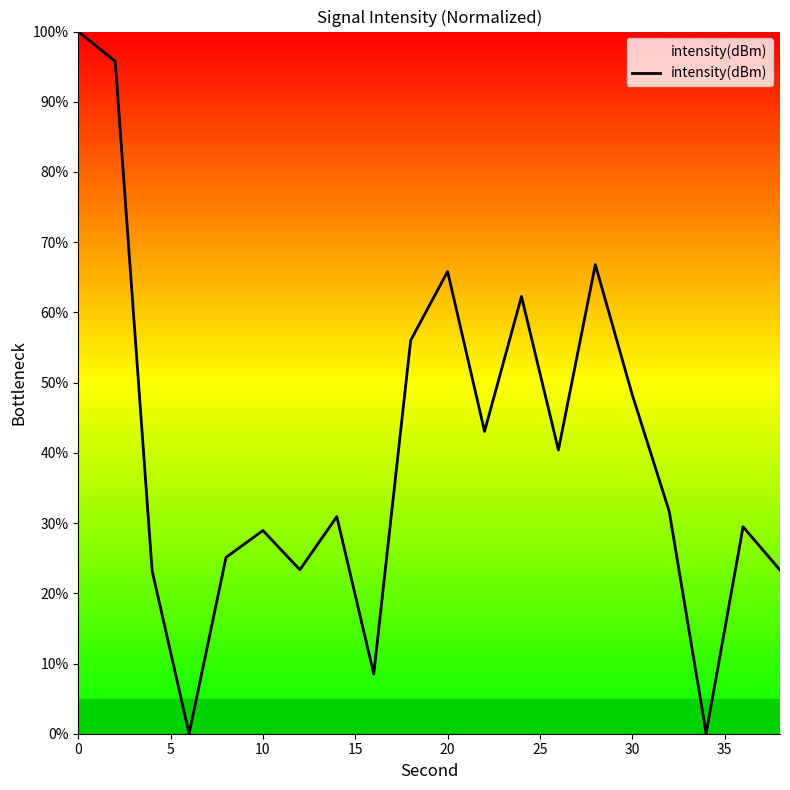

What is the difference between the maximum and minimum values?

100.0